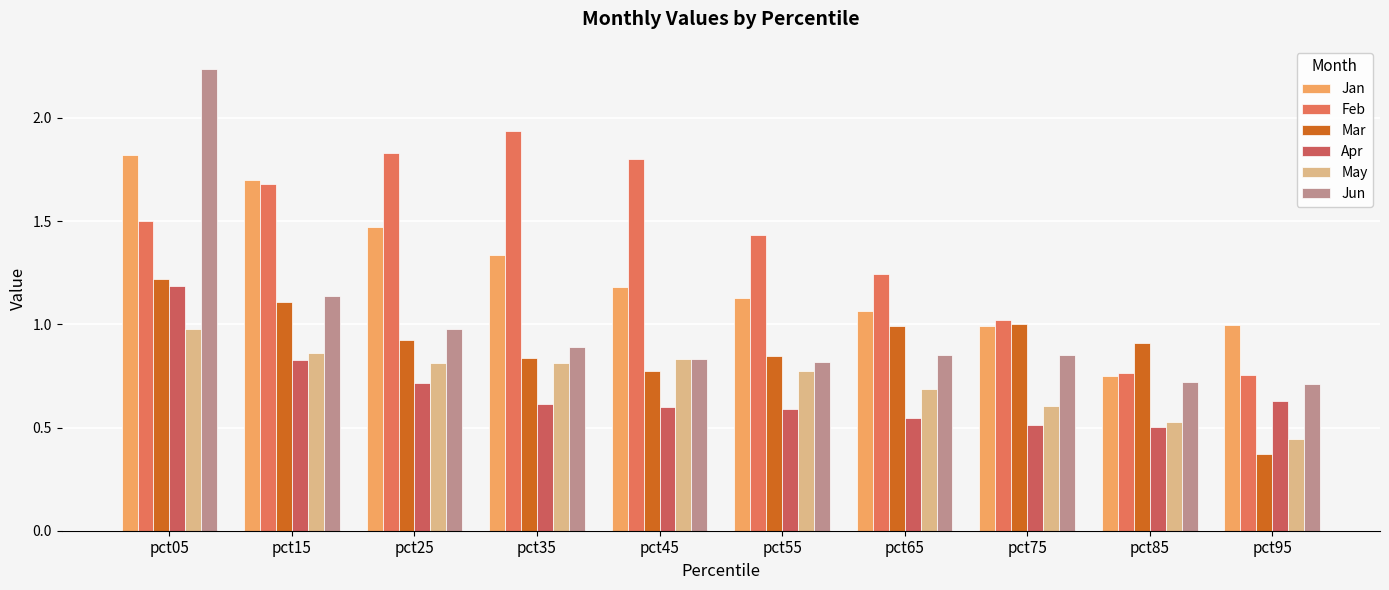

At how many categories does at least one series exceed 1?

8